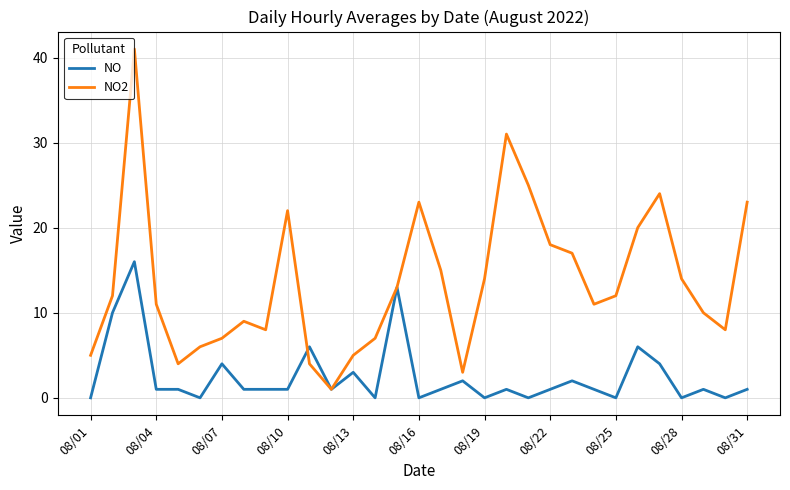

What is the highest value of the NO series?

16